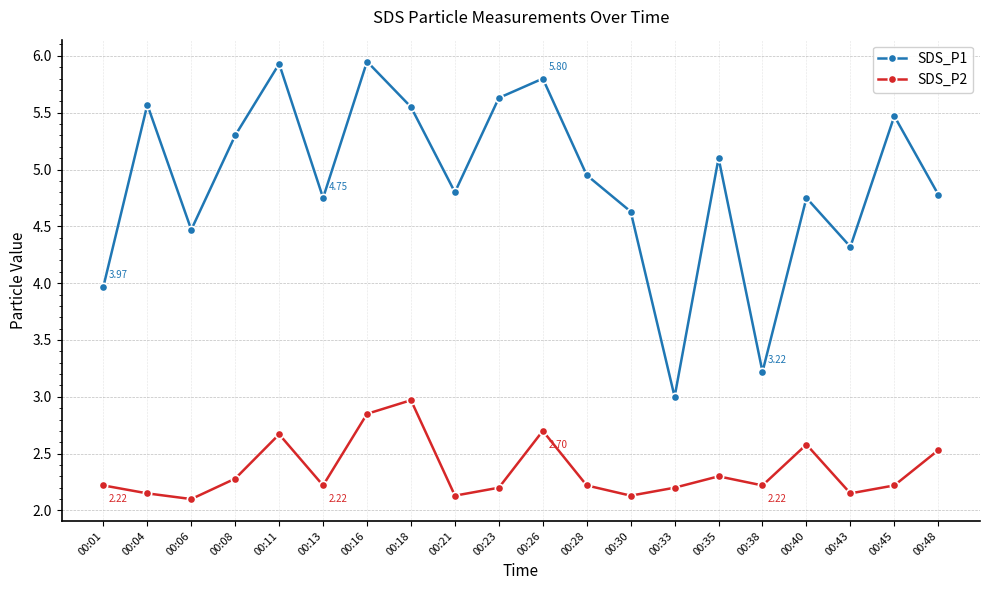

Rank the series by their maximum value, from highest to lowest.

SDS_P1, SDS_P2